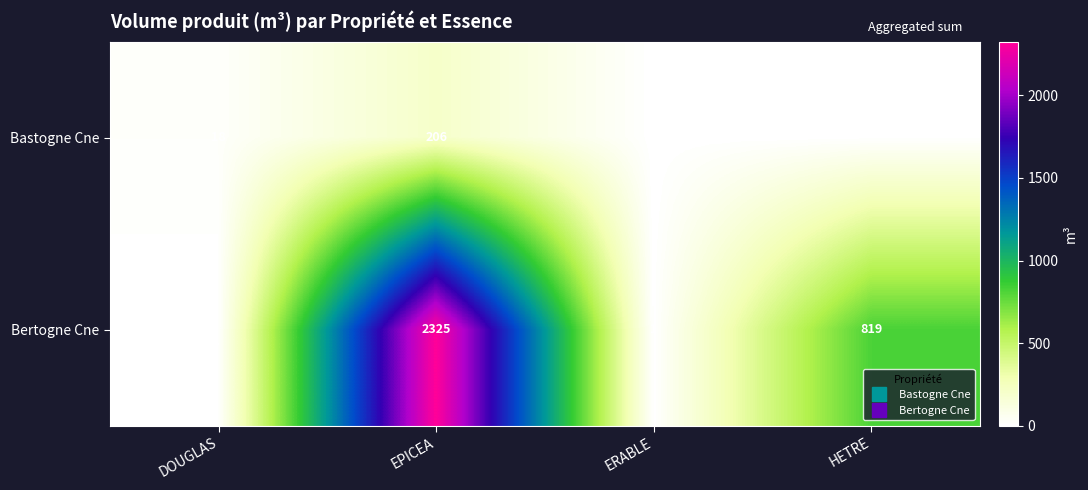

What value does the row_1 series have at HETRE?

819.0